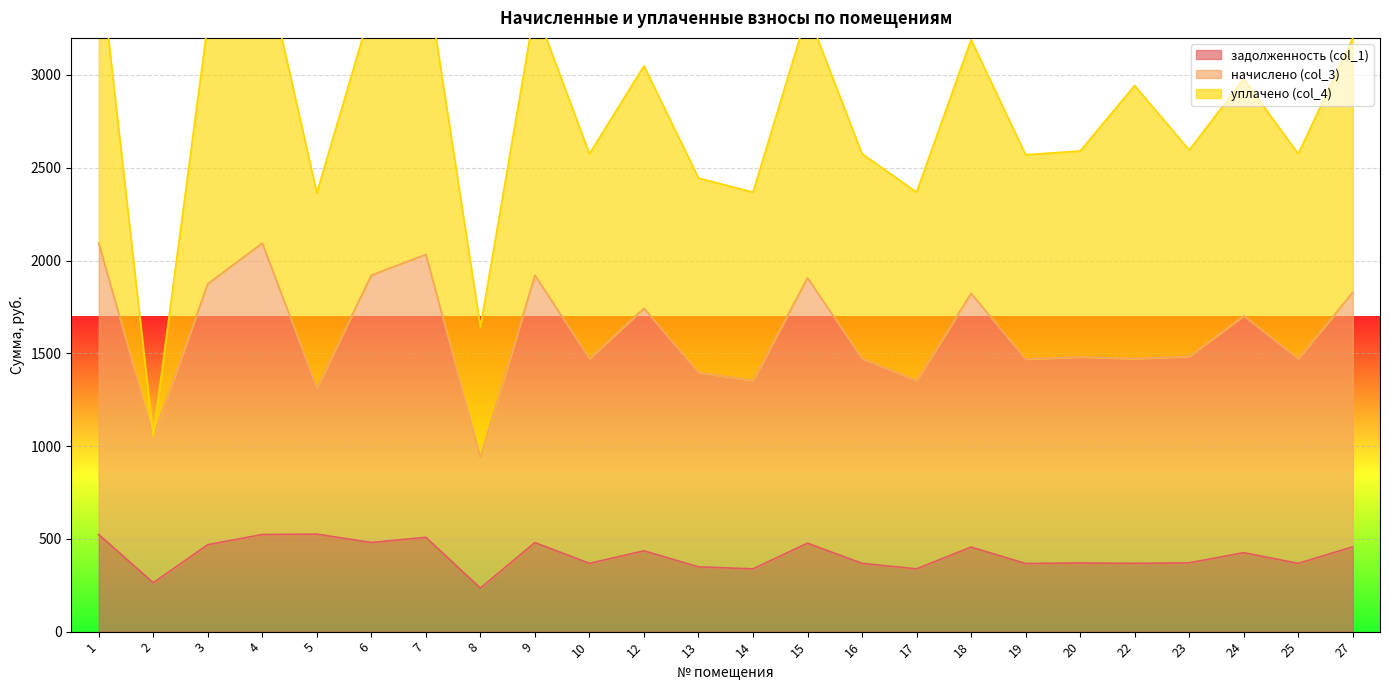

Rank the categories by задолженность (col_1) value from lowest to highest.

8, 2, 14, 17, 13, 19, 10, 16, 22, 25, 20, 23, 24, 12, 18, 27, 3, 15, 6, 9, 7, 1, 4, 5